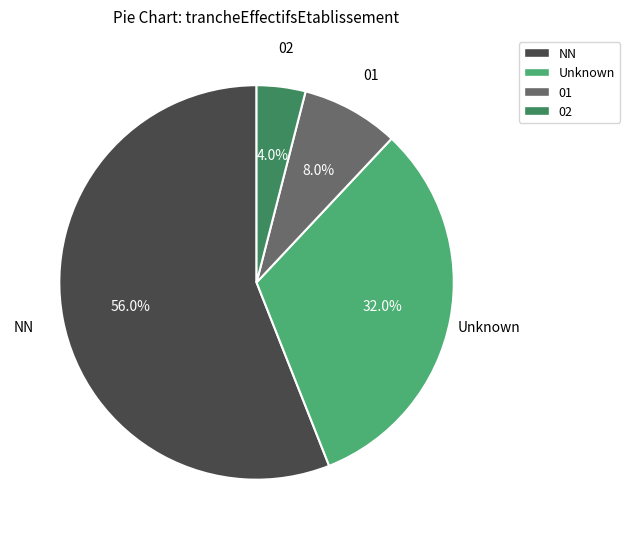

Which category has the smallest portion of the pie?

02